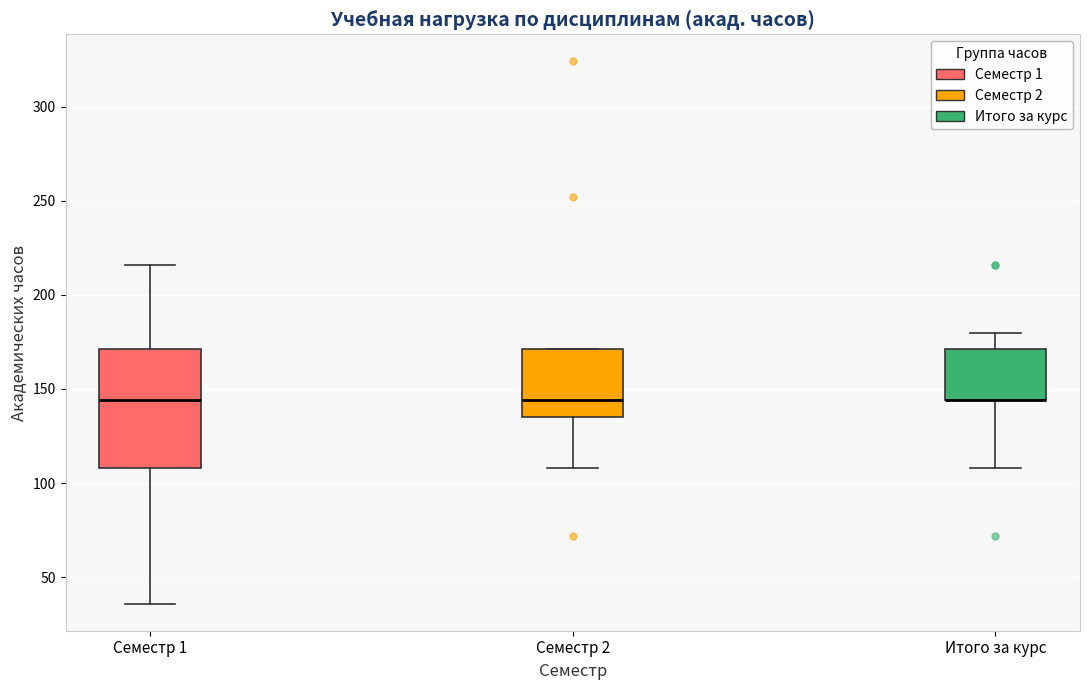

Which box is the tallest, from its lower edge to its upper edge?

Семестр 1